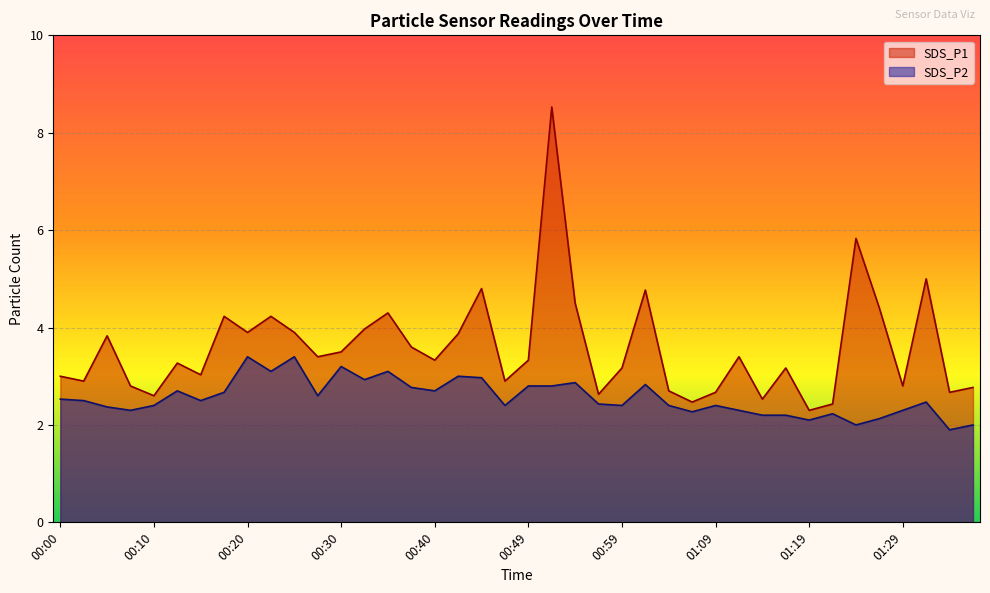

Count the number of categories in the chart.

40